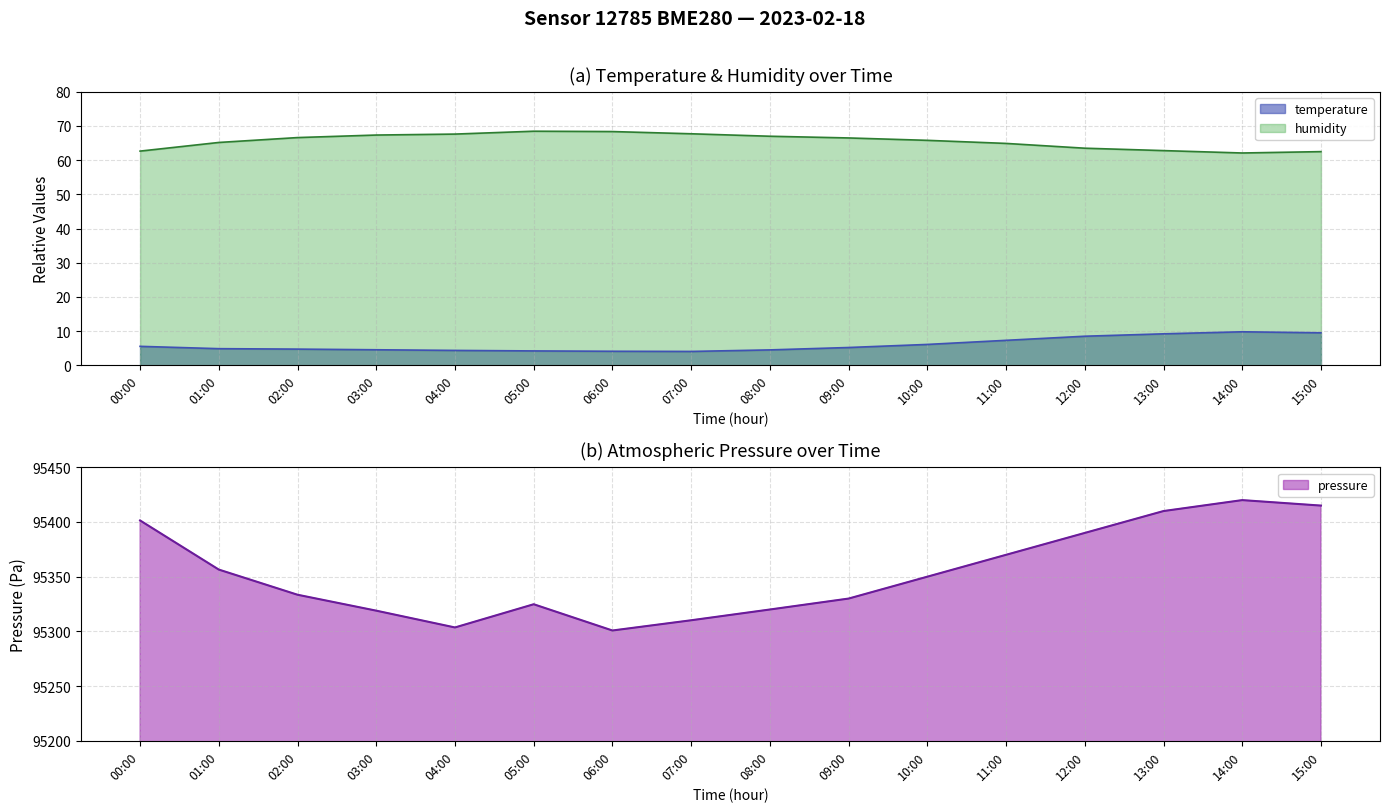

Does the chart display data point markers on the line(s)?

No